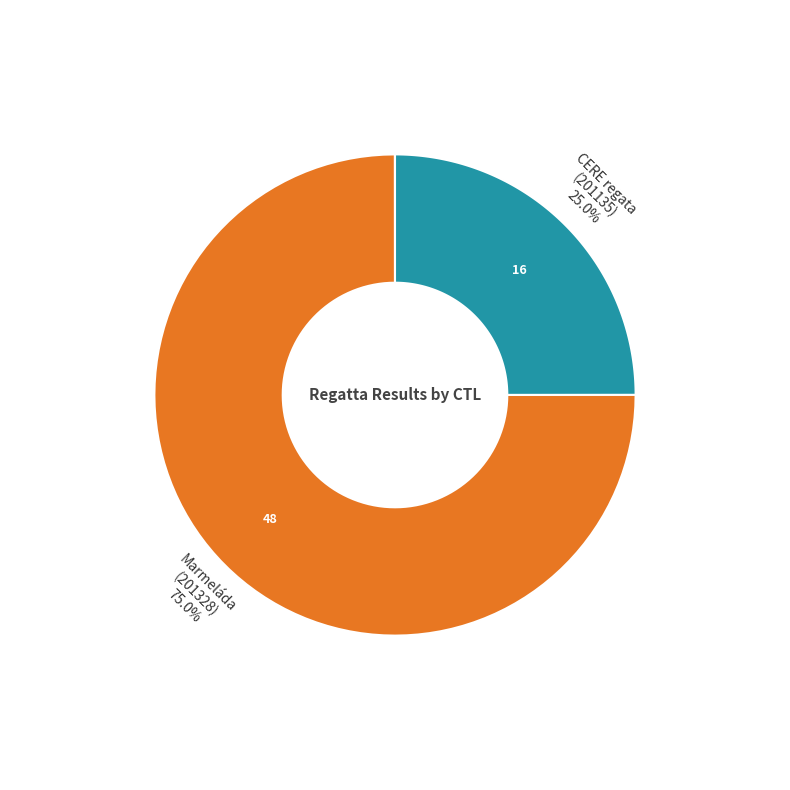

Does 201135 represent more than half of the total?

No